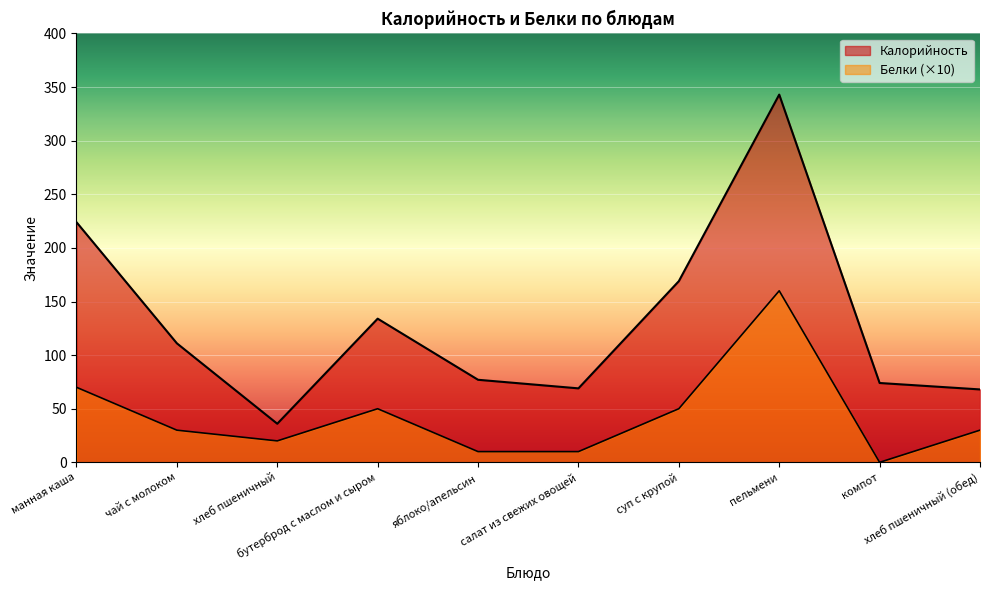

At which category does the chart reach its minimum across all series?

компот